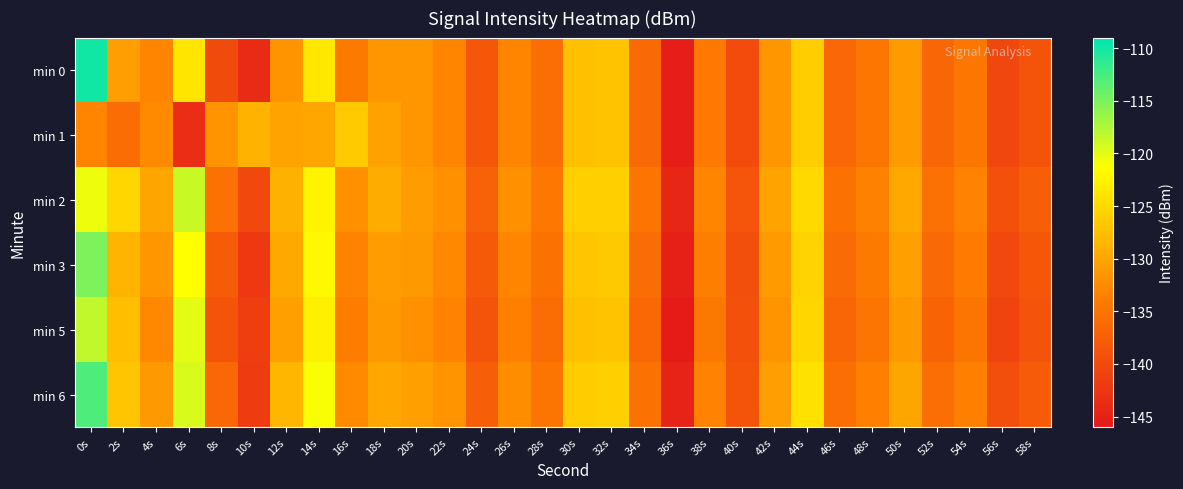

What is the smallest value displayed?

-145.6